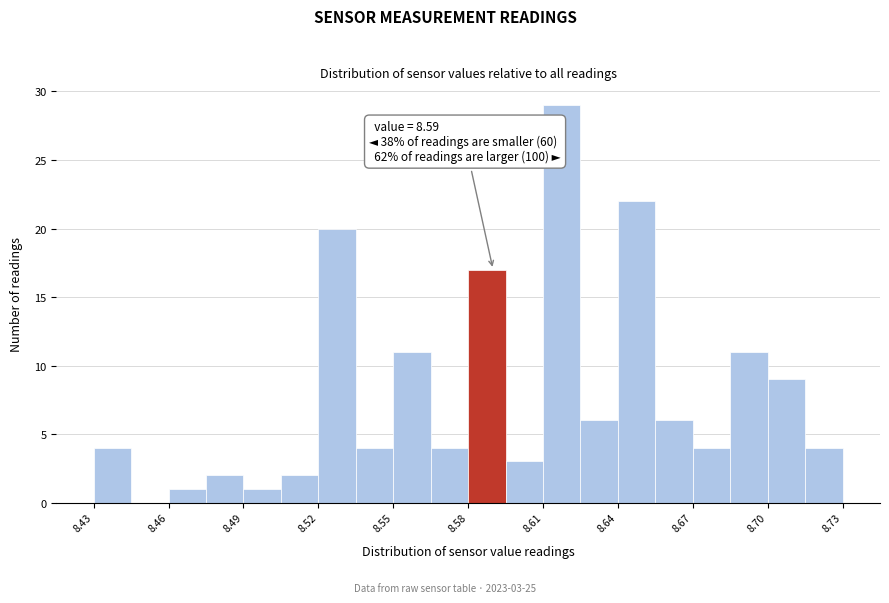

Around what value on the x-axis is the tallest bar? Give the approximate position of its centre, as read against the axis.

8.620